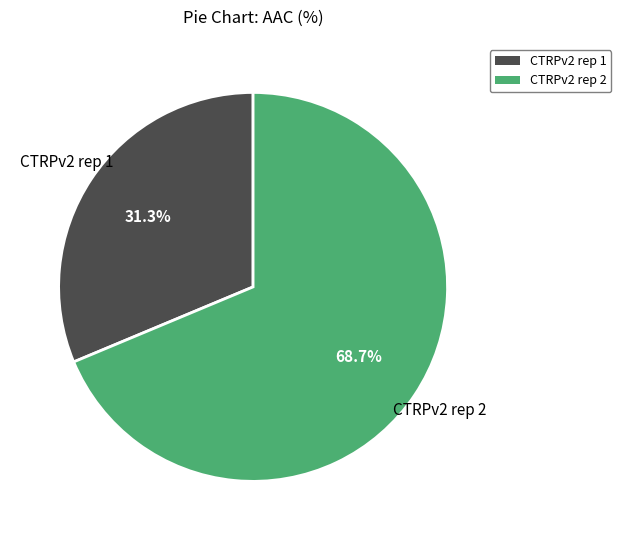

How many slices are in this pie chart?

2